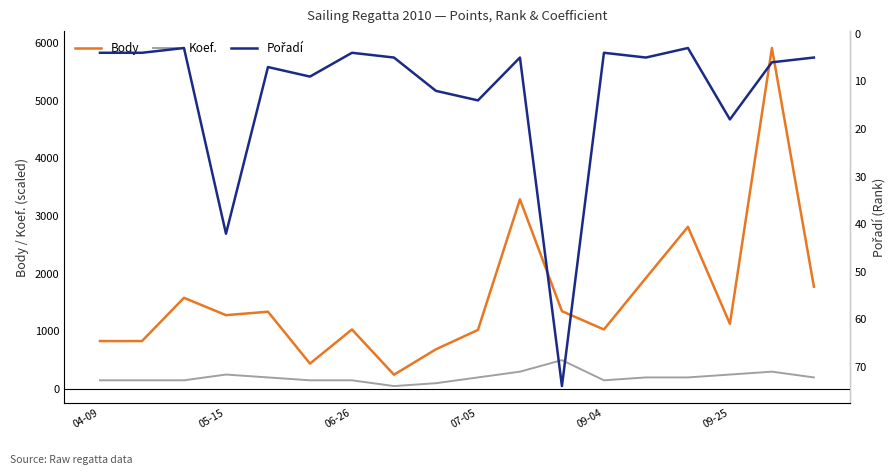

True or false: Pořadí has a value of 38 at 11.

False